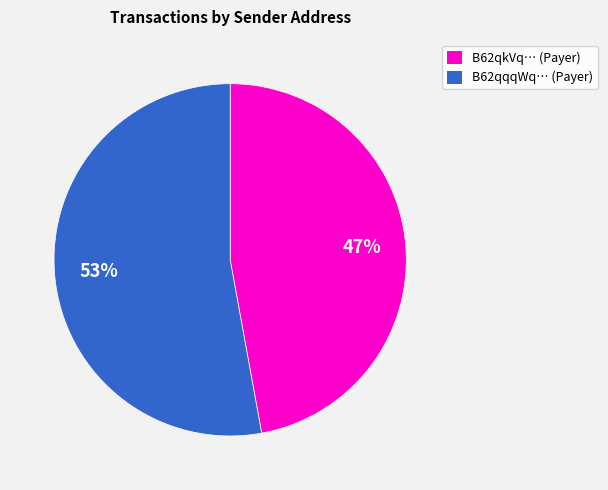

Does any single category account for the majority?

Yes